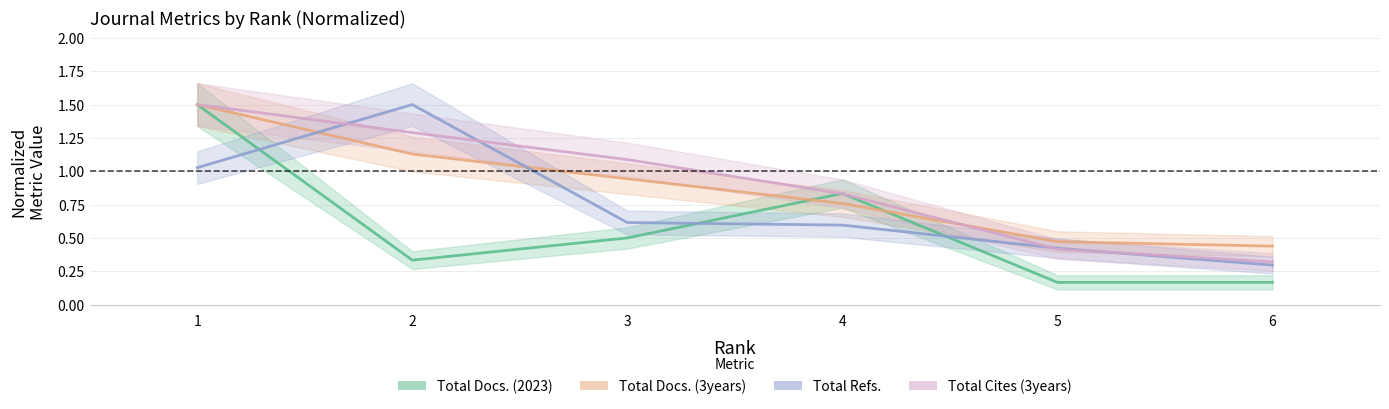

At how many categories does at least one series exceed 1?

3